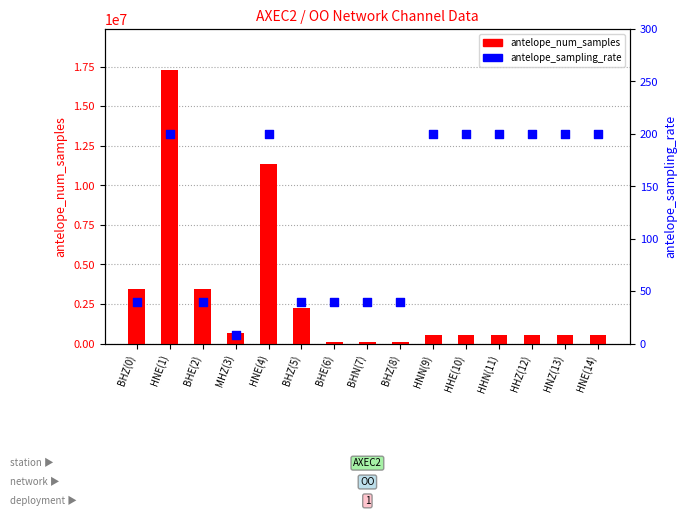

Which series has the largest total across all categories?

antelope_num_samples